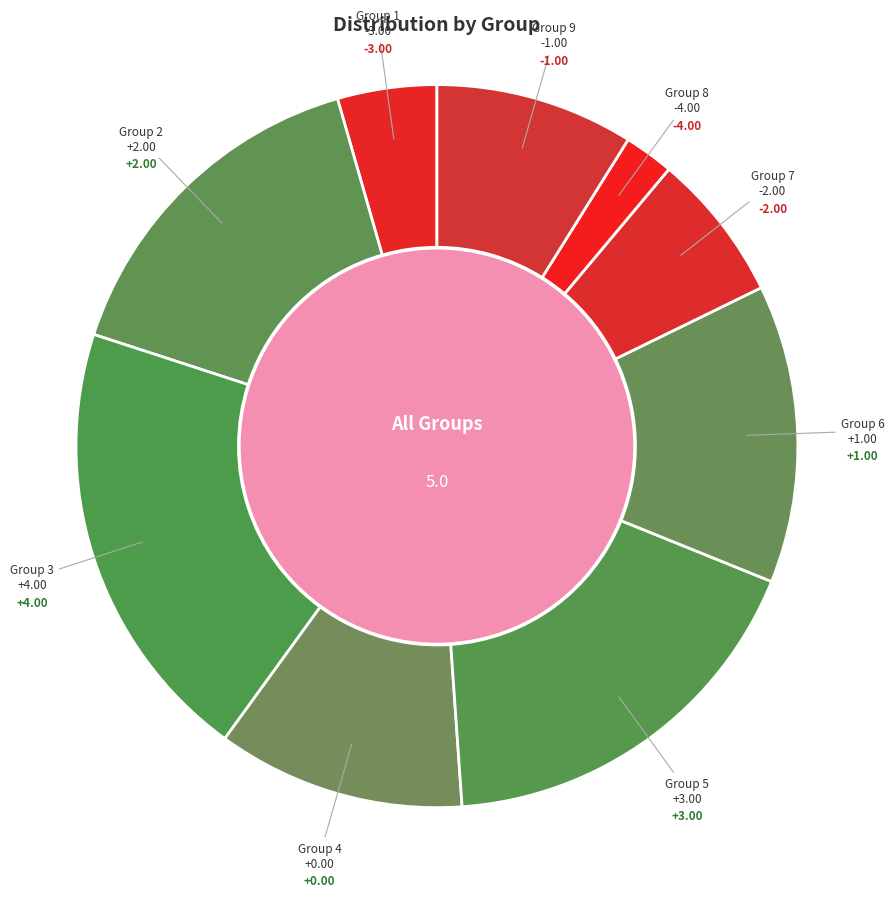

How many segments does this pie chart have?

9